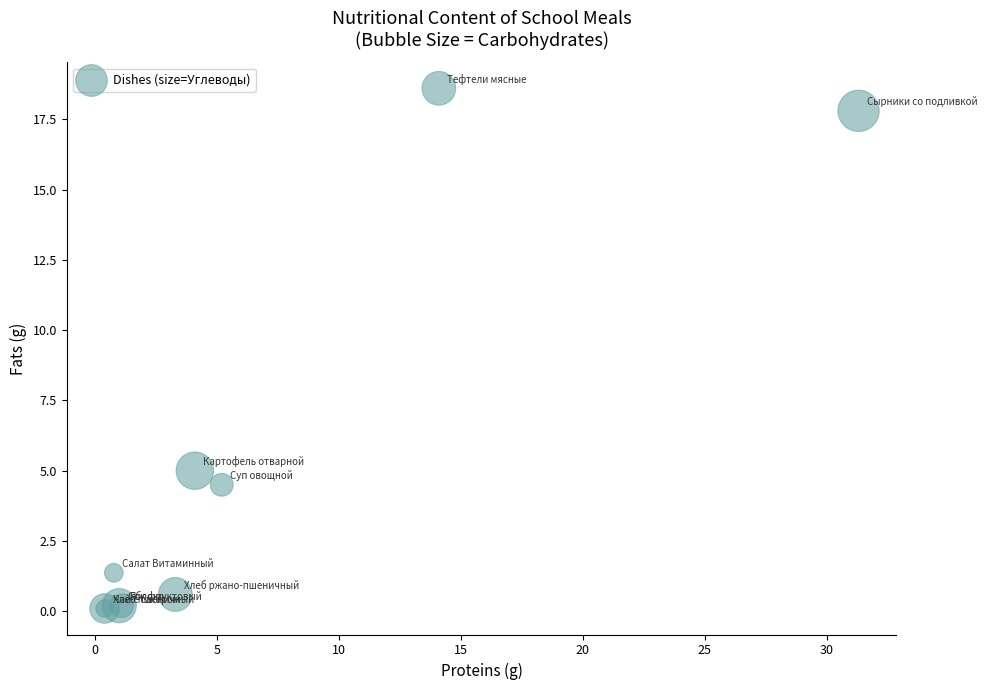

What Y value in the scatter plot is closest to 9?

5.0